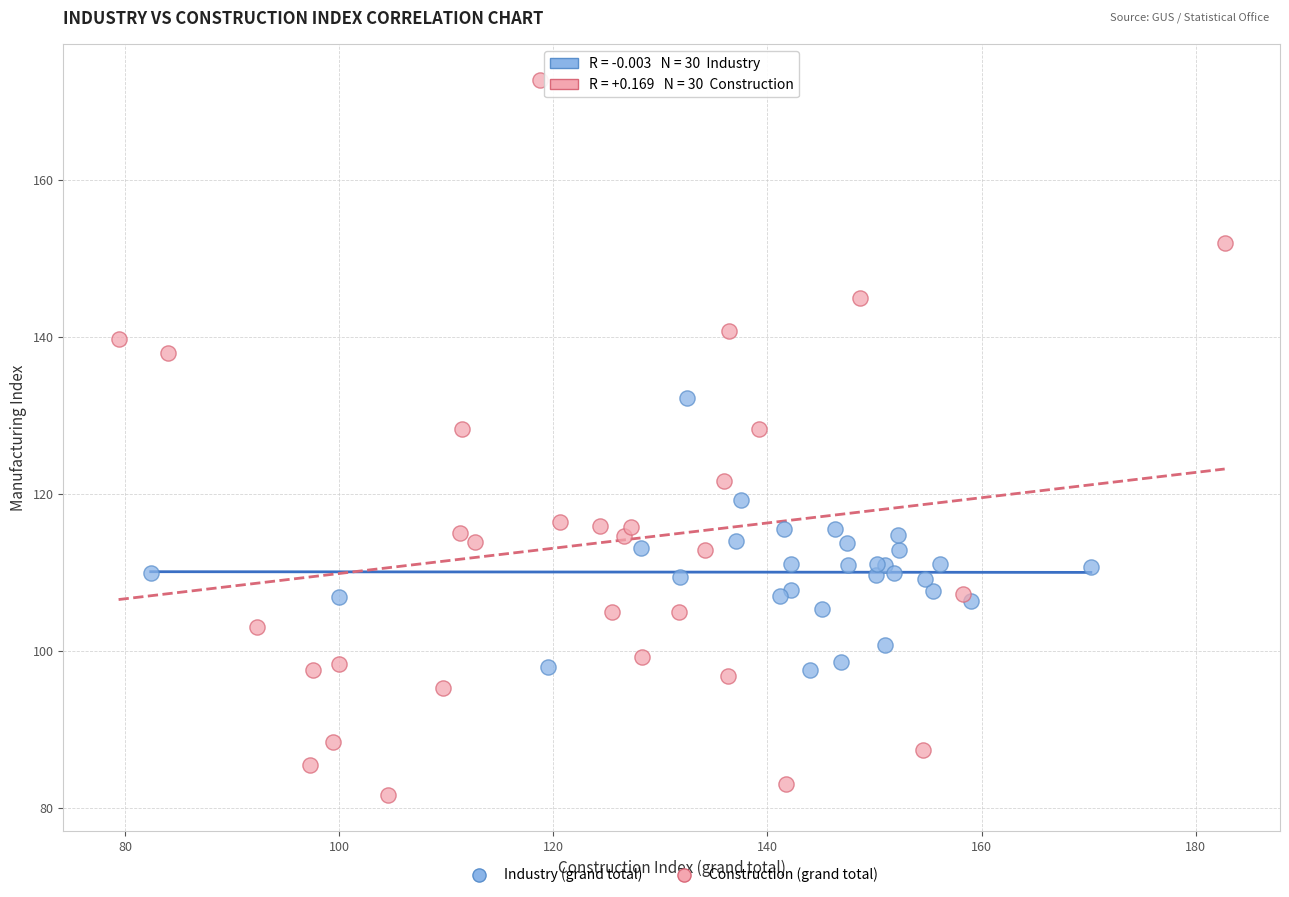

Which series reaches the maximum Y coordinate?

Construction (grand total)